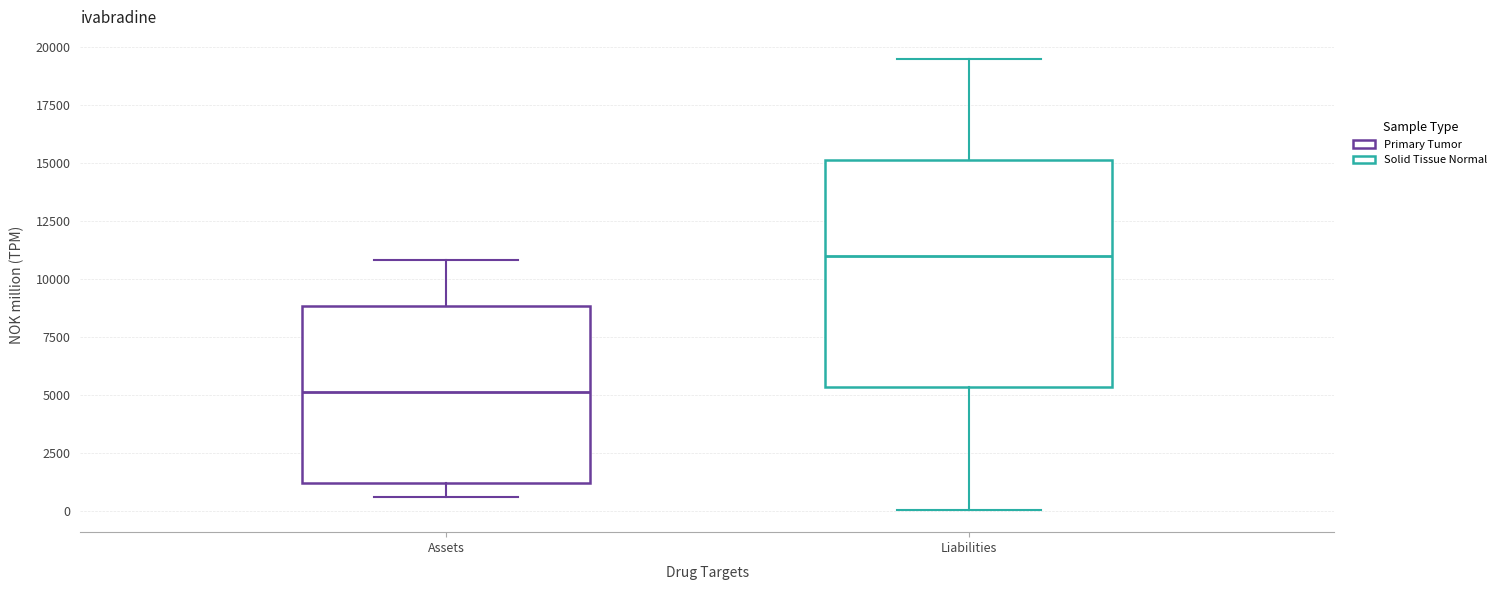

Which box is the tallest, from its lower edge to its upper edge?

Liabilities